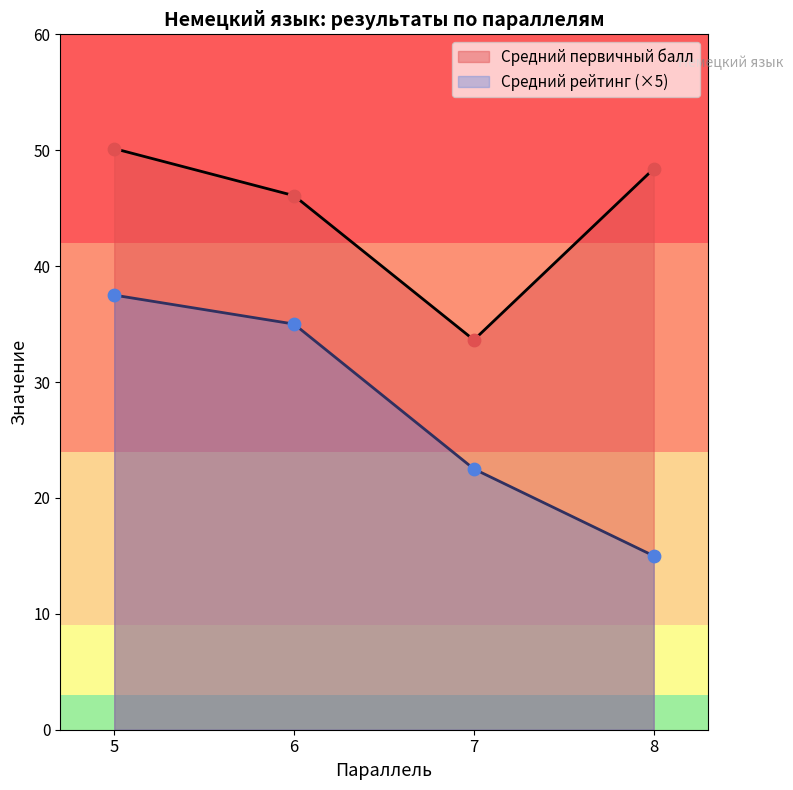

Is the value of Средний первичный балл at 6 greater than the value of Средний рейтинг at 8?

Yes